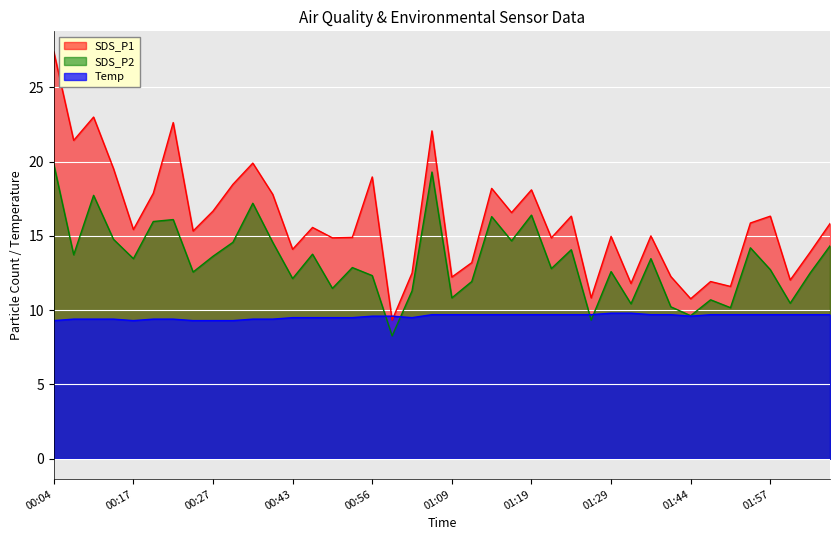

What is the spread (max minus min) of values at 01:44?

1.2